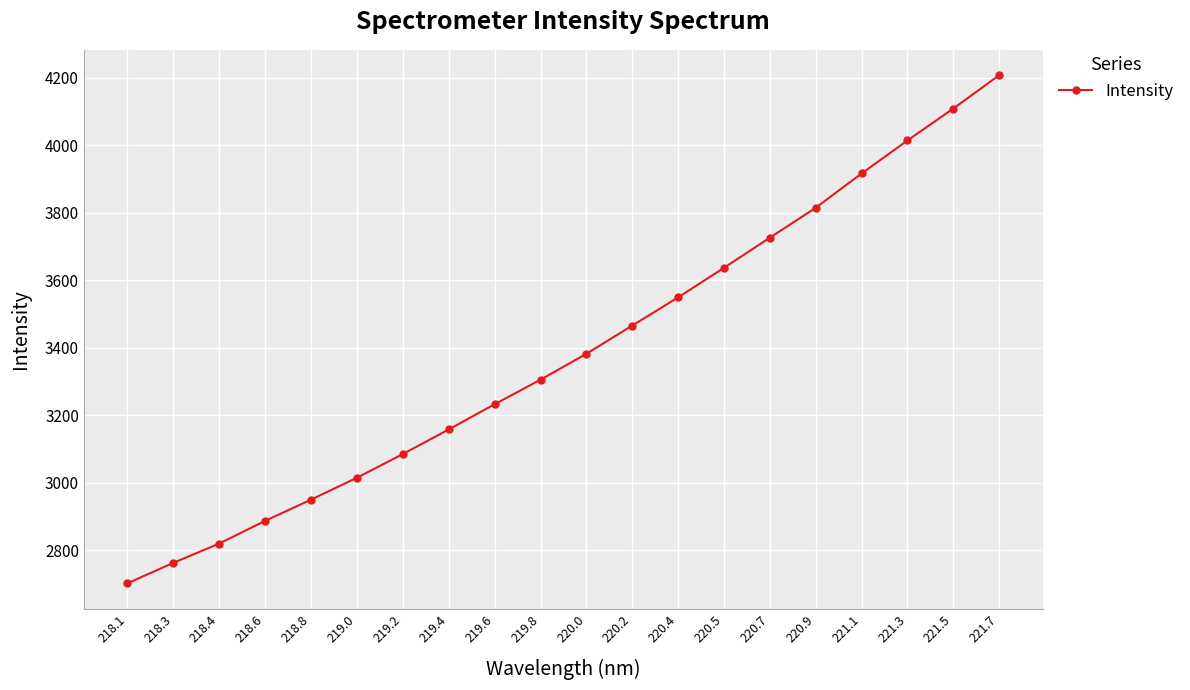

Is it true that the value at 218.1 is 2702.8?

True